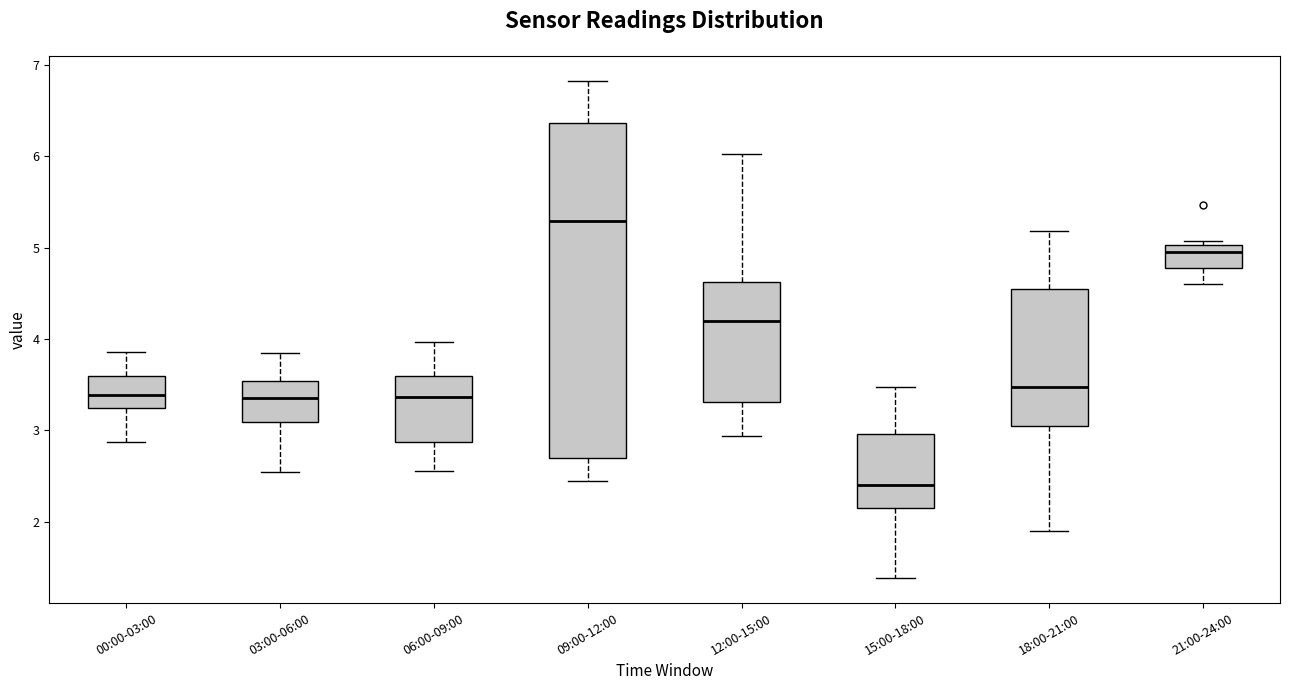

Which box is the tallest, from its lower edge to its upper edge?

09:00-12:00